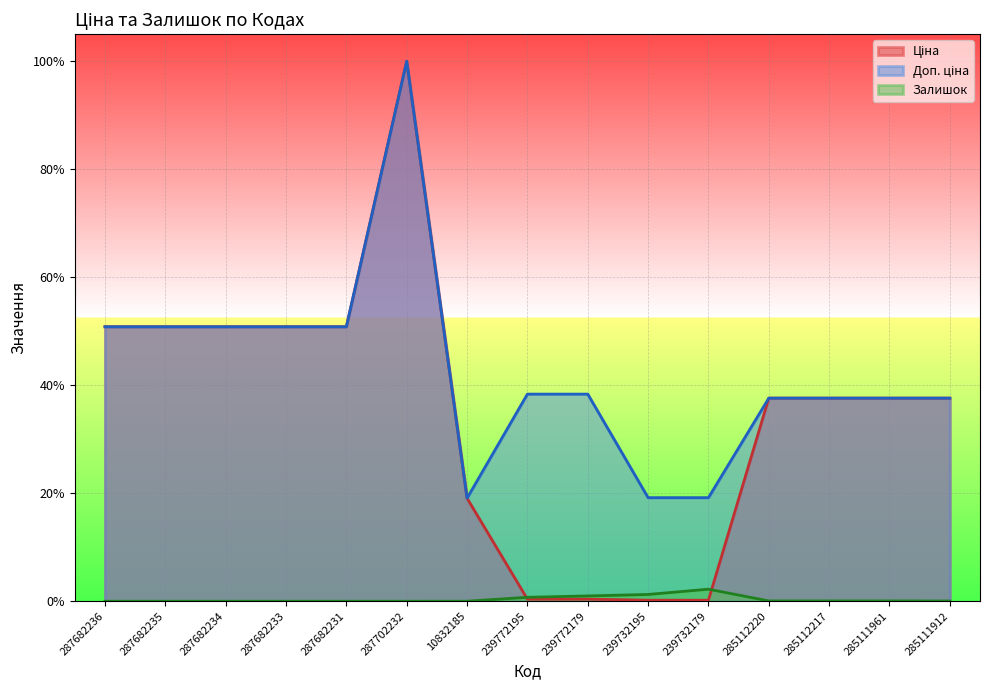

True or false: Залишок and Доп. ціна intersect in this chart.

False